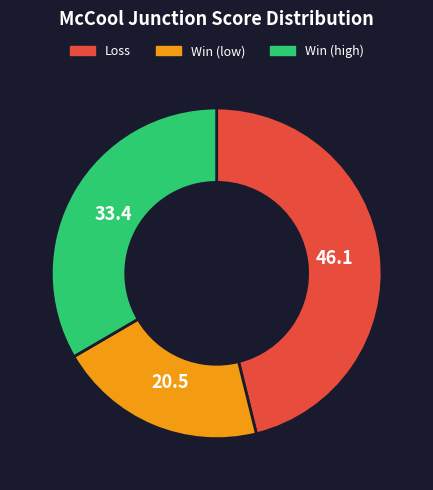

Does any single category account for the majority?

No